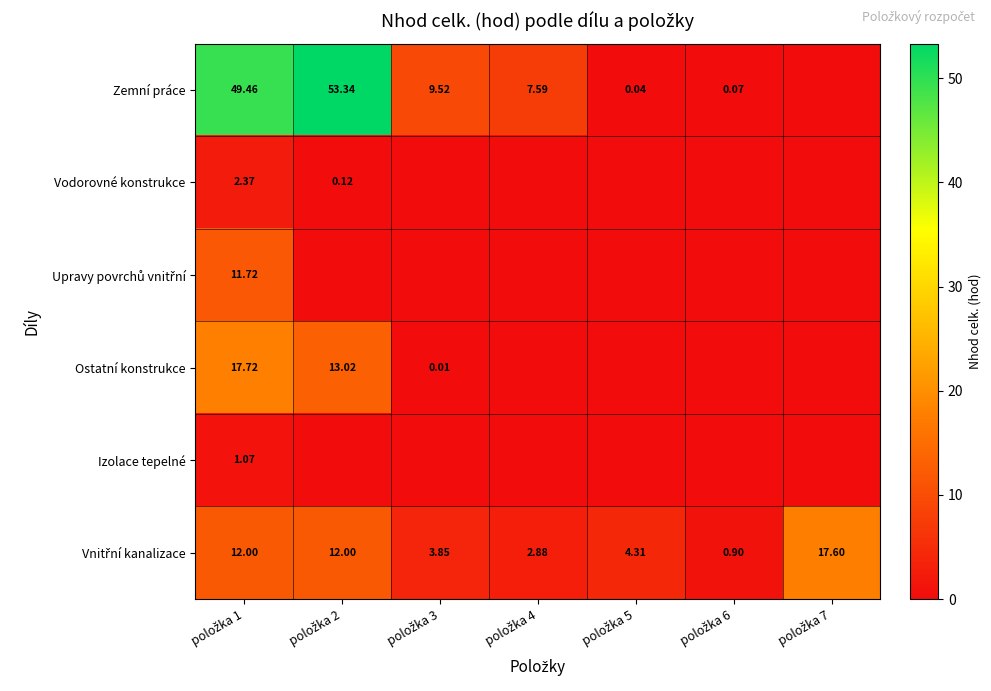

Between položka 2 and položka 1, which is larger?

položka 2